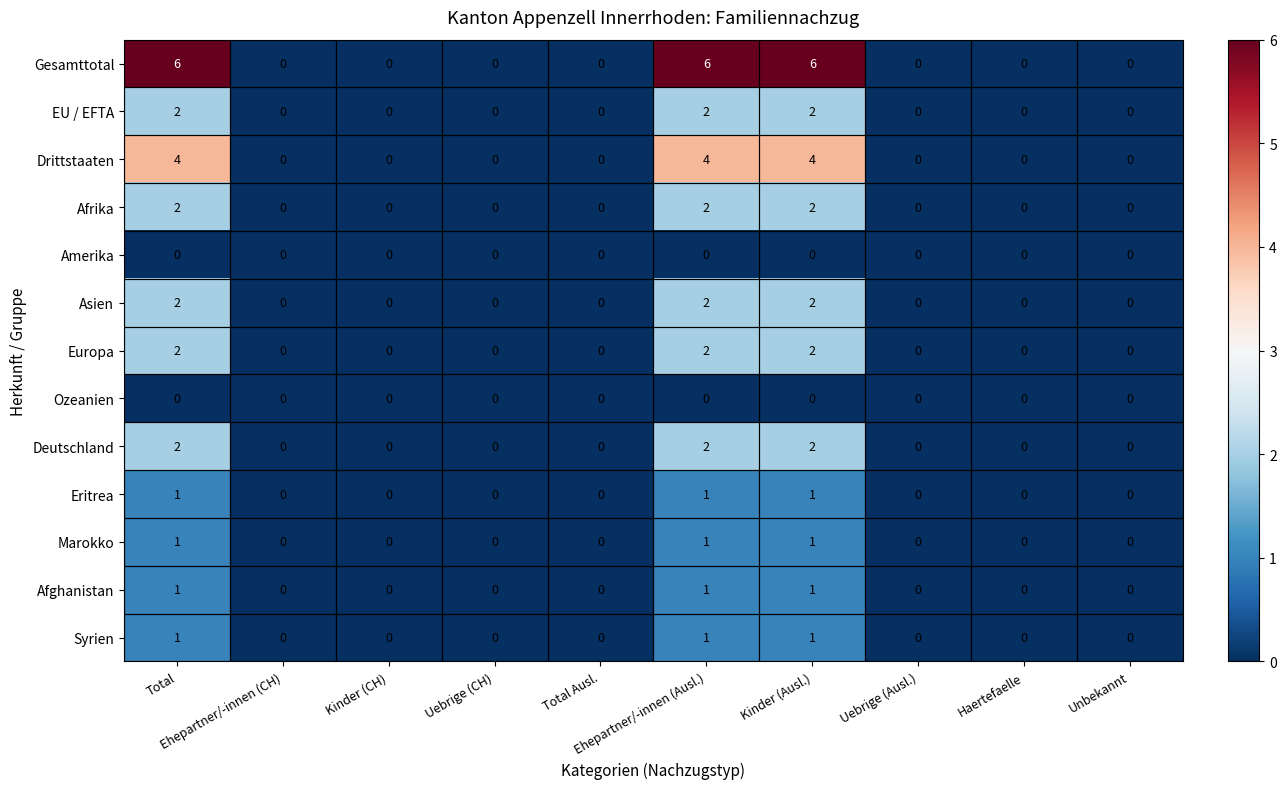

At how many categories does at least one series exceed 1?

3